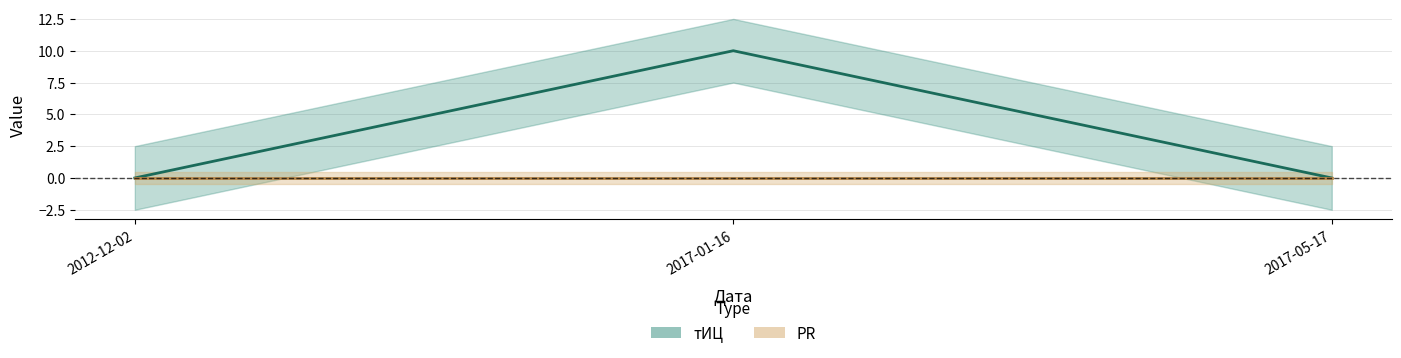

How many categories are shown in the chart?

3